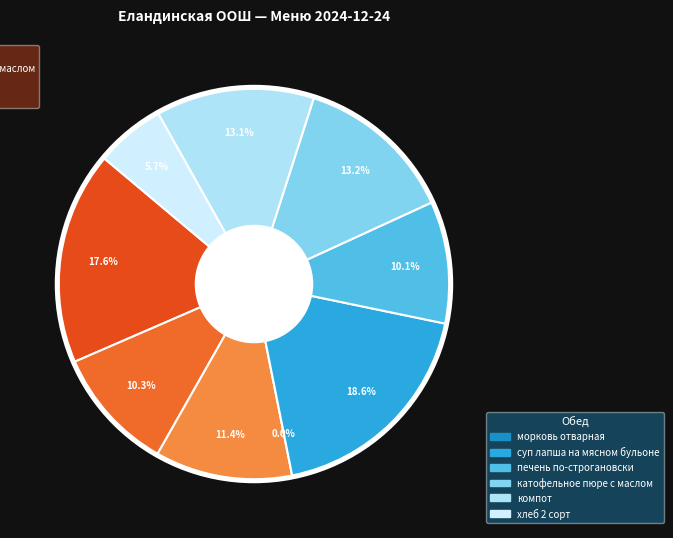

Count the number of slices in the pie.

9